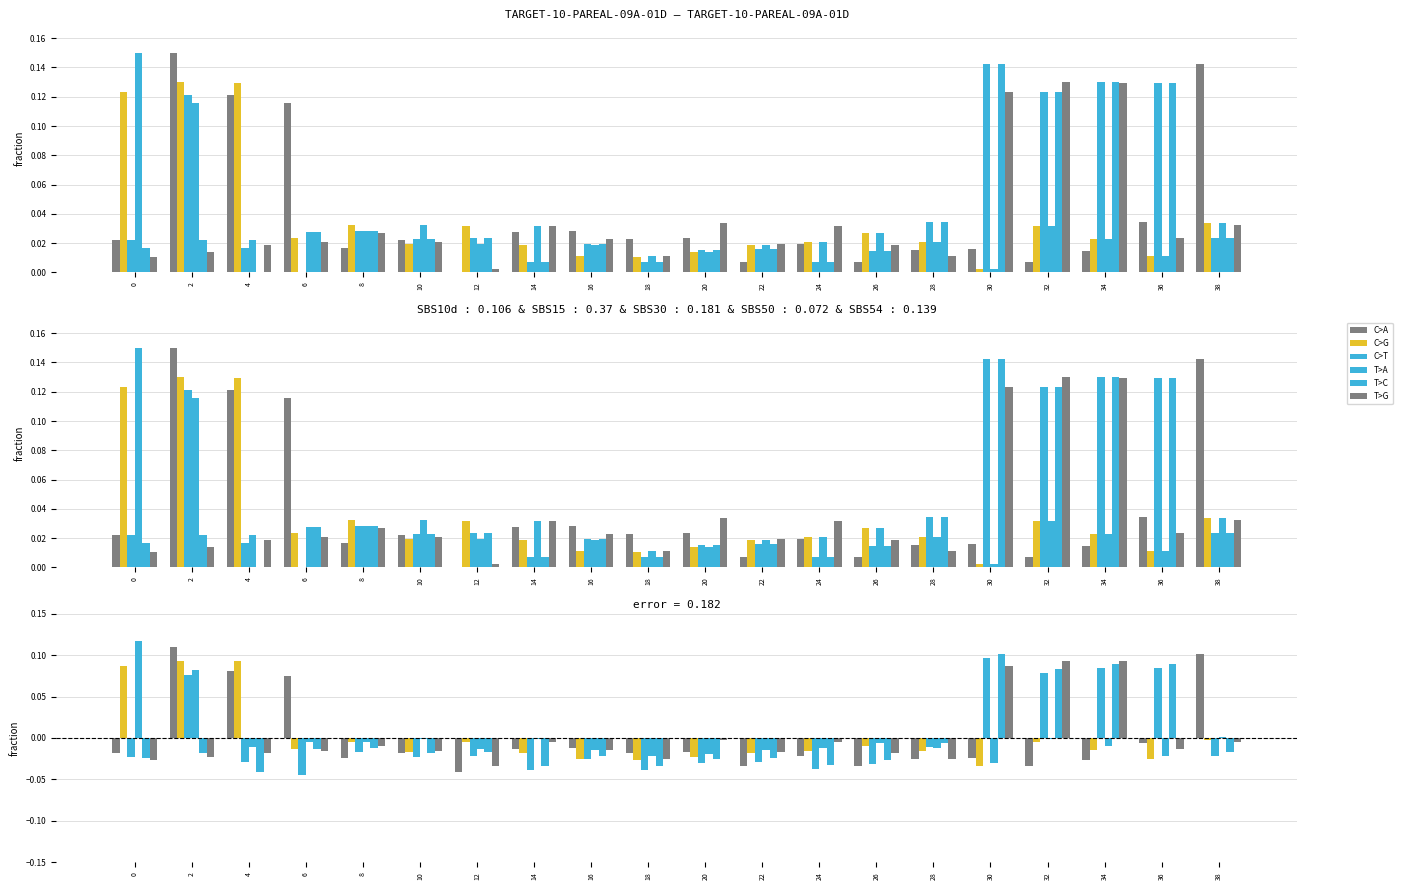

Rank the categories by T>C value from lowest to highest.

4, 18, 14, 24, 26, 20, 22, 0, 16, 2, 10, 12, 38, 6, 8, 28, 32, 36, 34, 30